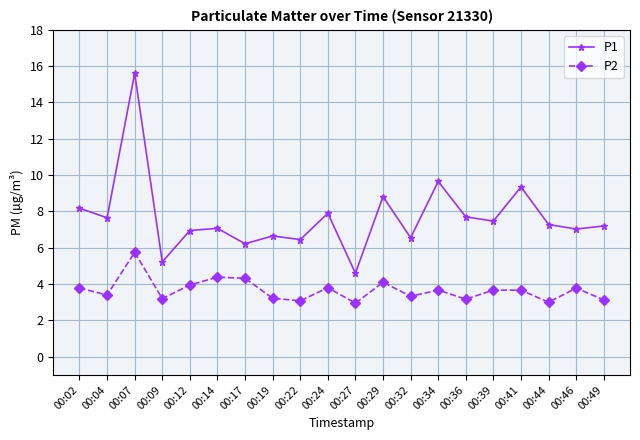

Between 00:02 and 00:41, which series saw the biggest shift?

P1